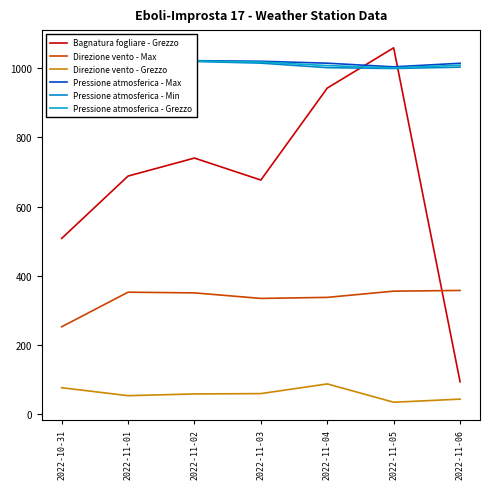

Rank the series by their maximum value, from highest to lowest.

Bagnatura fogliare - Grezzo, Pressione atmosferica - Max, Pressione atmosferica - Grezzo, Pressione atmosferica - Min, Direzione vento - Max, Direzione vento - Grezzo